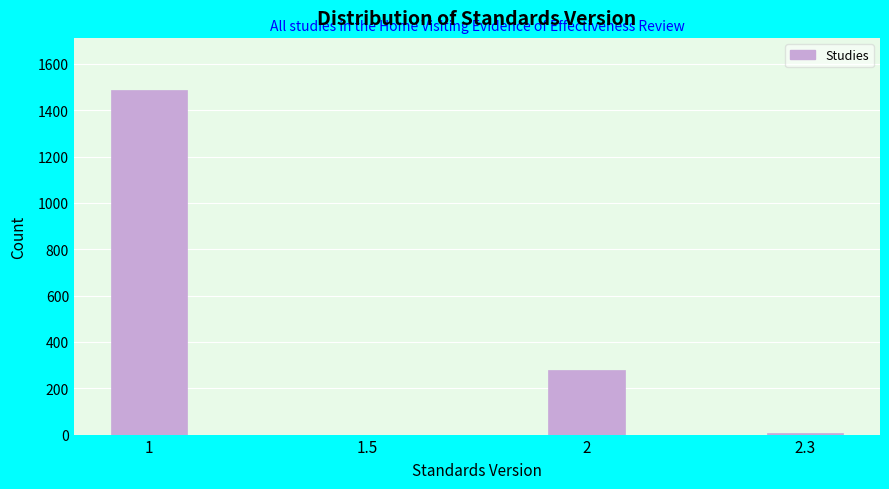

Reading left to right, extract all data points from this chart.

1=1489	1.5=0	2=277	2.3=7